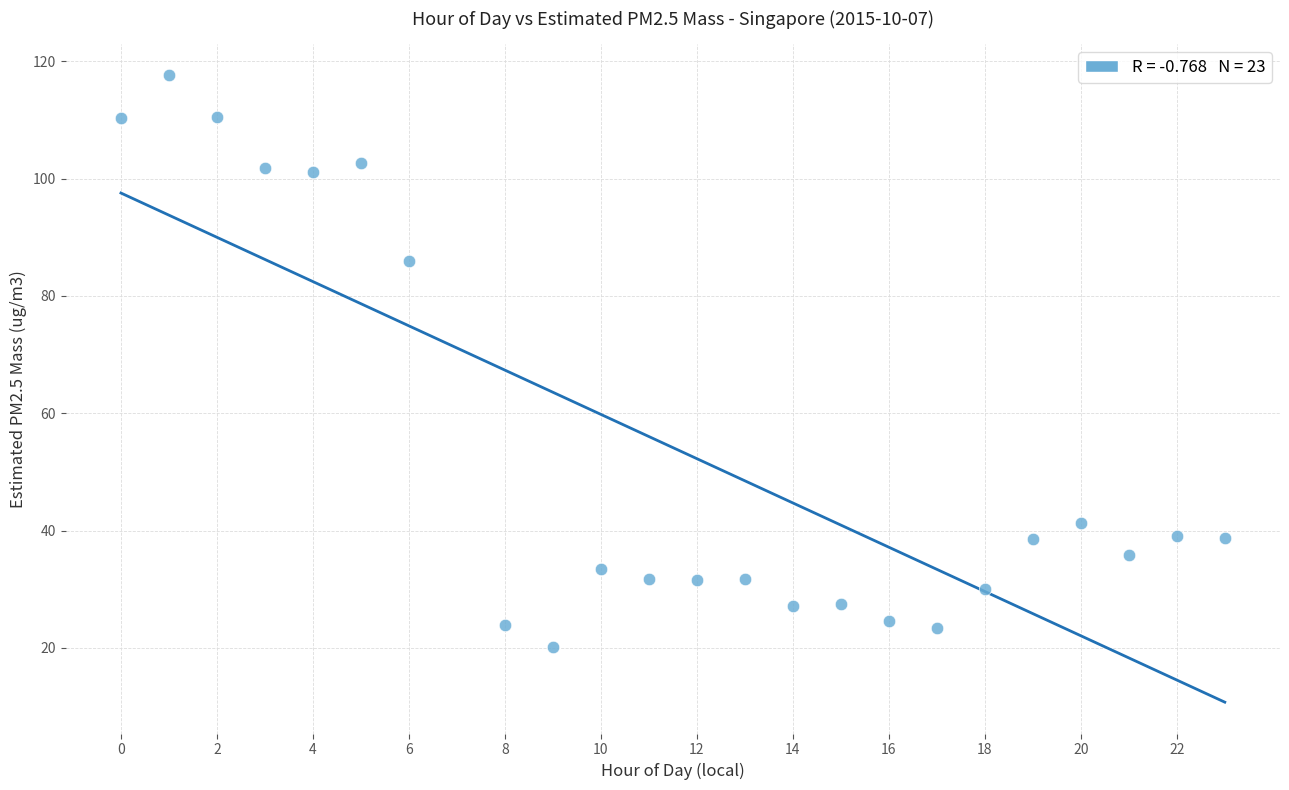

What Y value in the scatter plot is closest to 68?

85.9